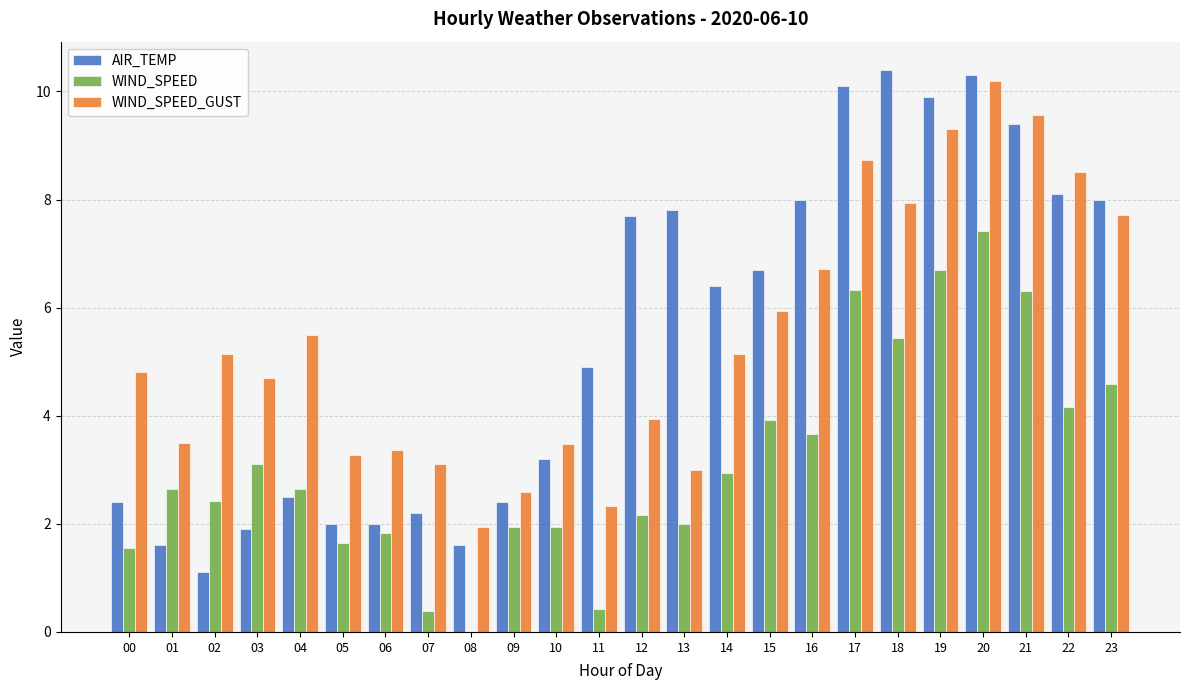

At which category is the sum across all series the highest?

20